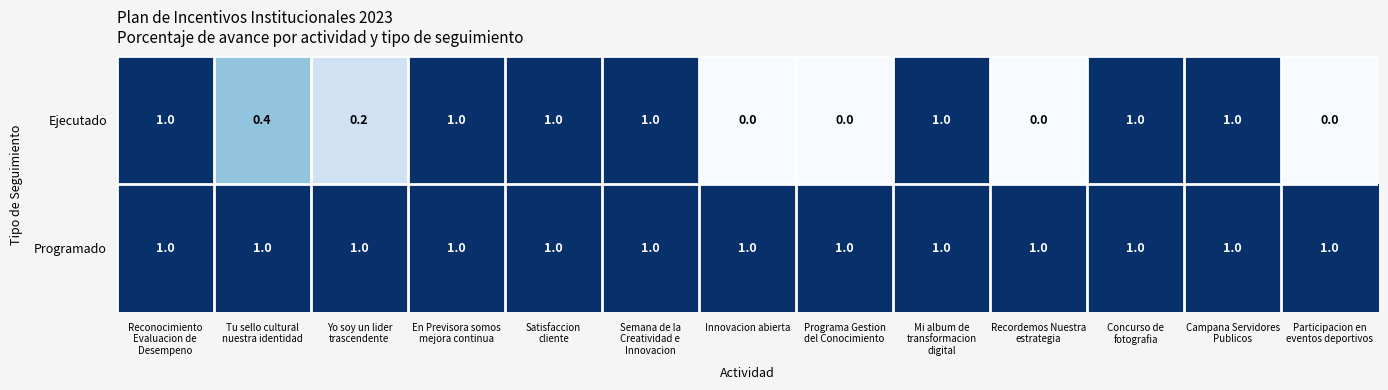

Rank the series by their average value, from lowest to highest.

Ejecutado, Programado